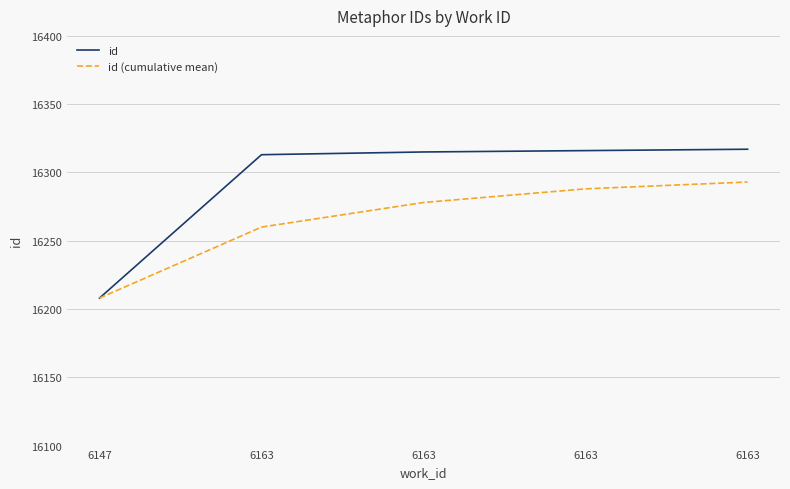

Is this an area chart (filled region under the line)?

No